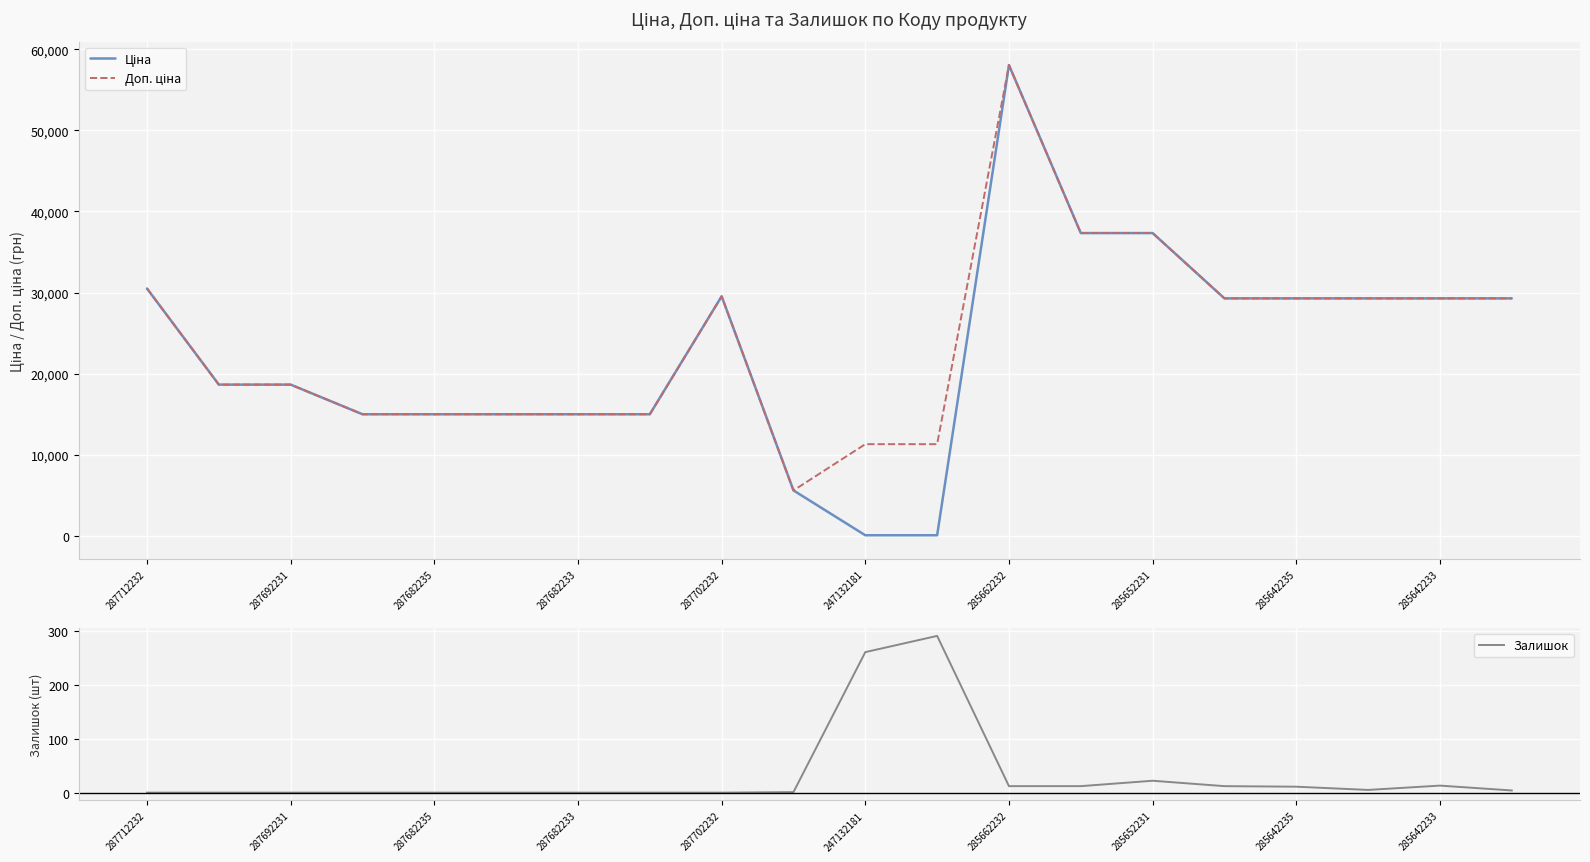

Where is Залишок nearest to the value 145?

247132181